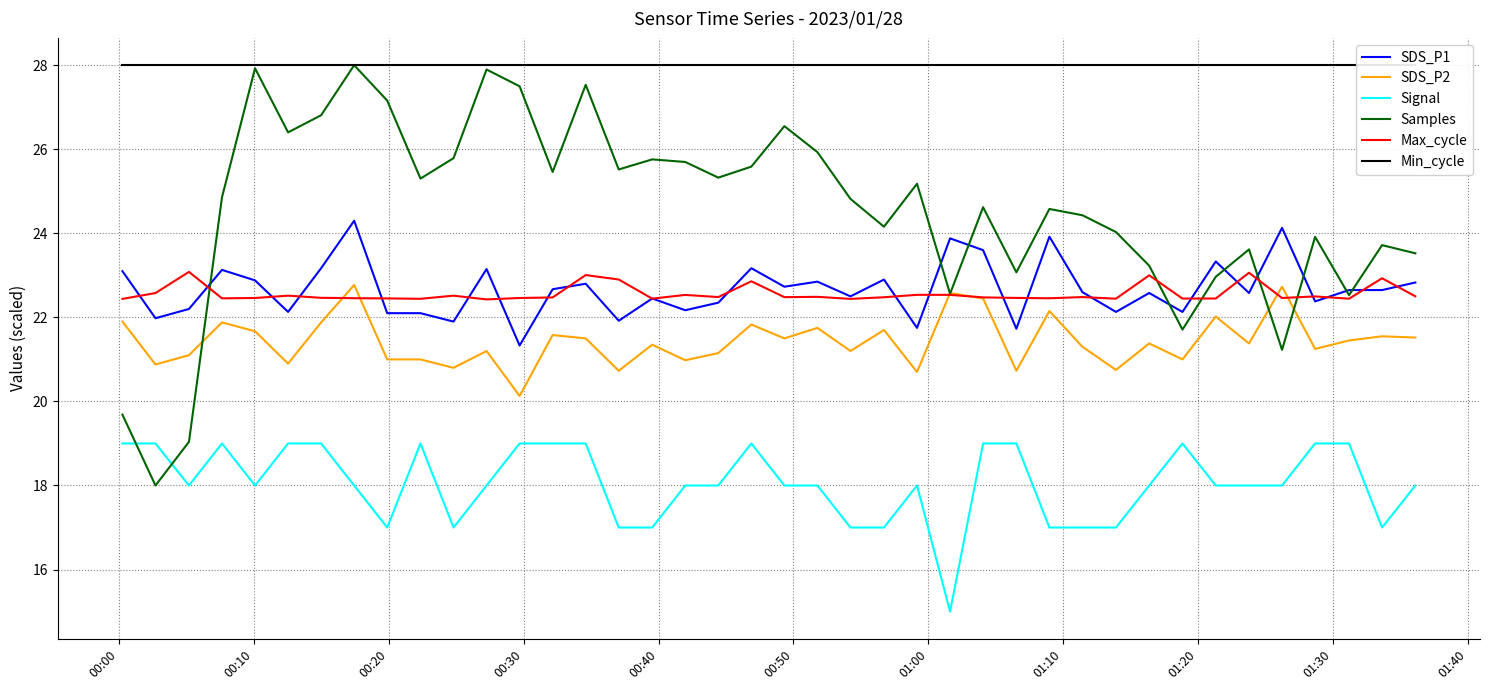

What is the lowest value of the SDS_P2 series?

20.1